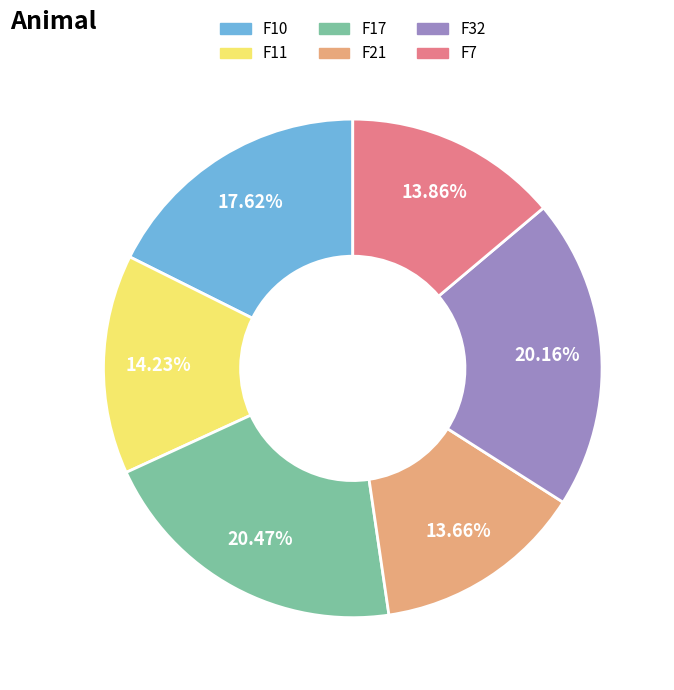

To the nearest percent, what portion does F7 represent?

14%